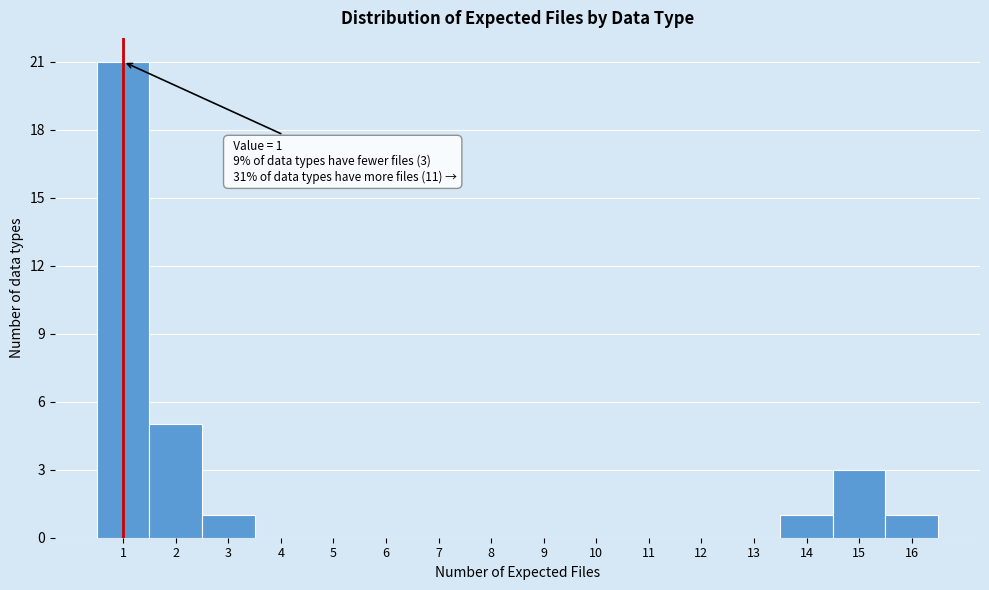

Which range on the x-axis has the tallest bar?

0.5 to 1.5